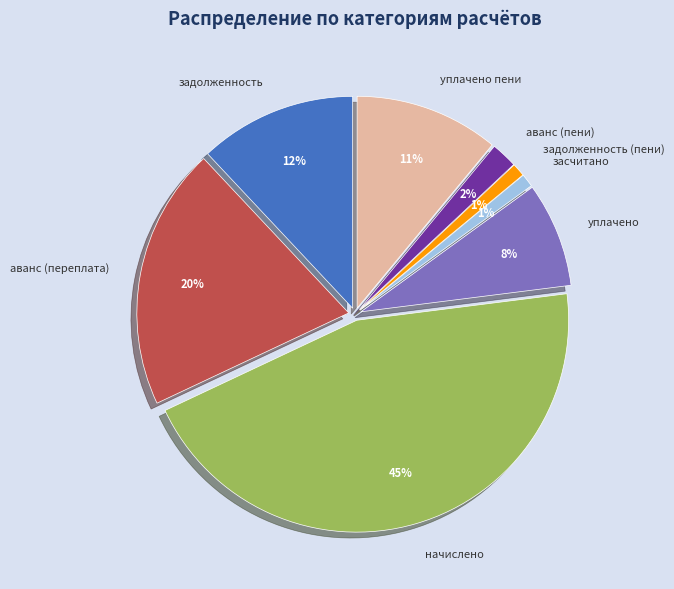

Rank the categories by value from highest to lowest.

начислено, аванс (переплата), задолженность, уплачено пени, уплачено, аванс (пени), засчитано, задолженность (пени)